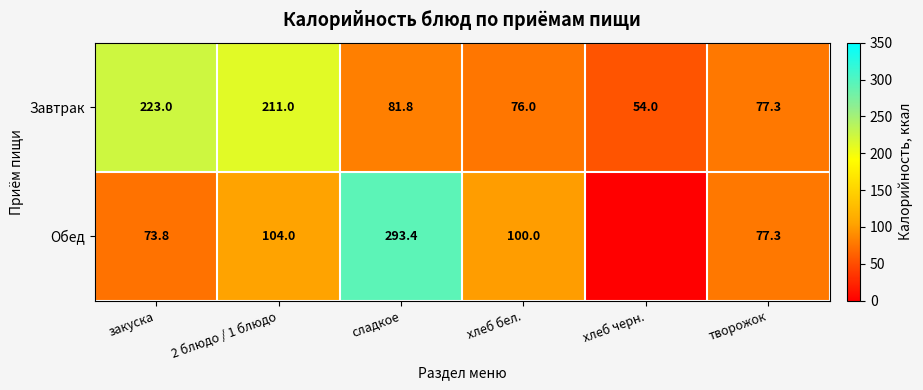

The value of Завтрак at 2 блюдо / 1 блюдо is 211.0. True or false?

True